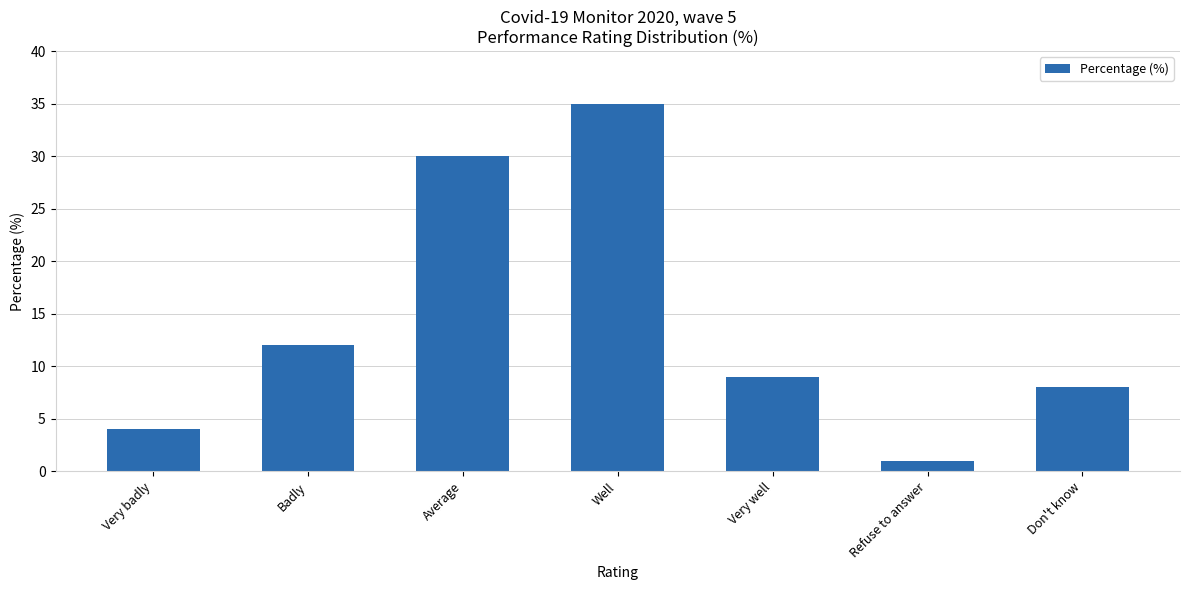

What is the value of the 4th bar from the left?

35